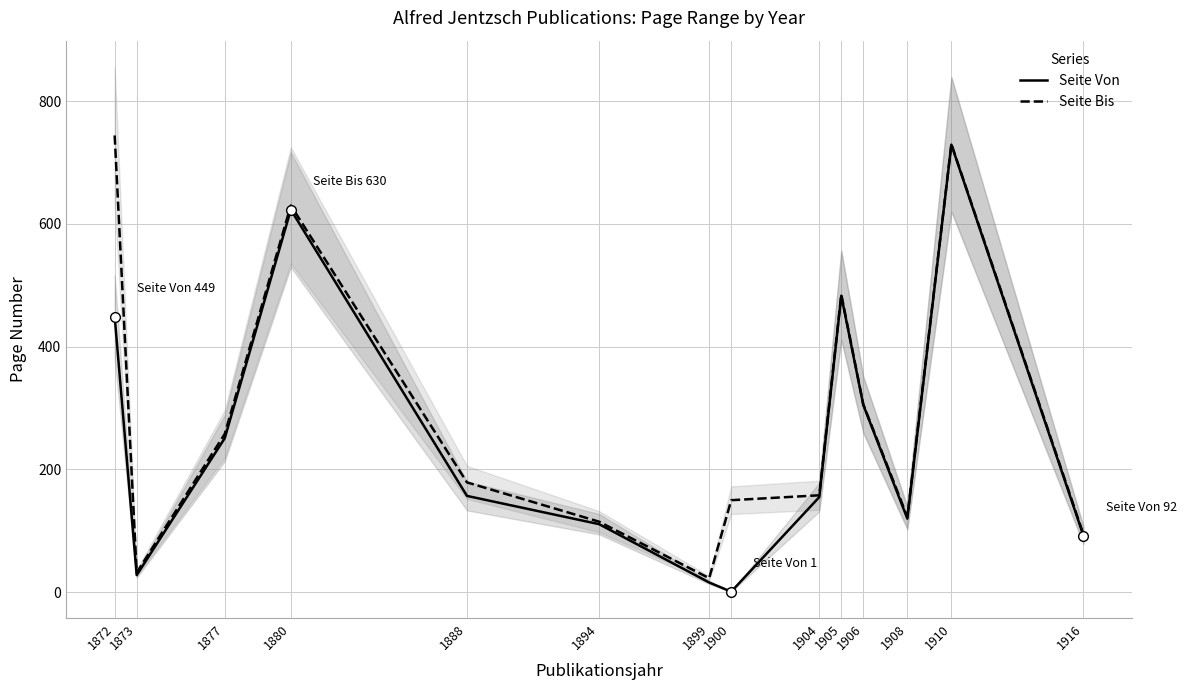

What are all the series names shown in the legend?

Seite Von, Seite Bis